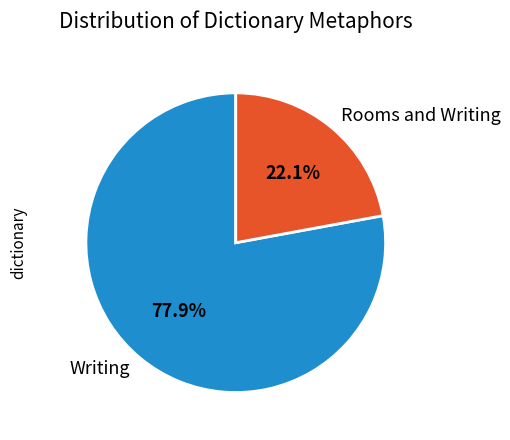

What percentage is NOT represented by Rooms and Writing?

77.9%